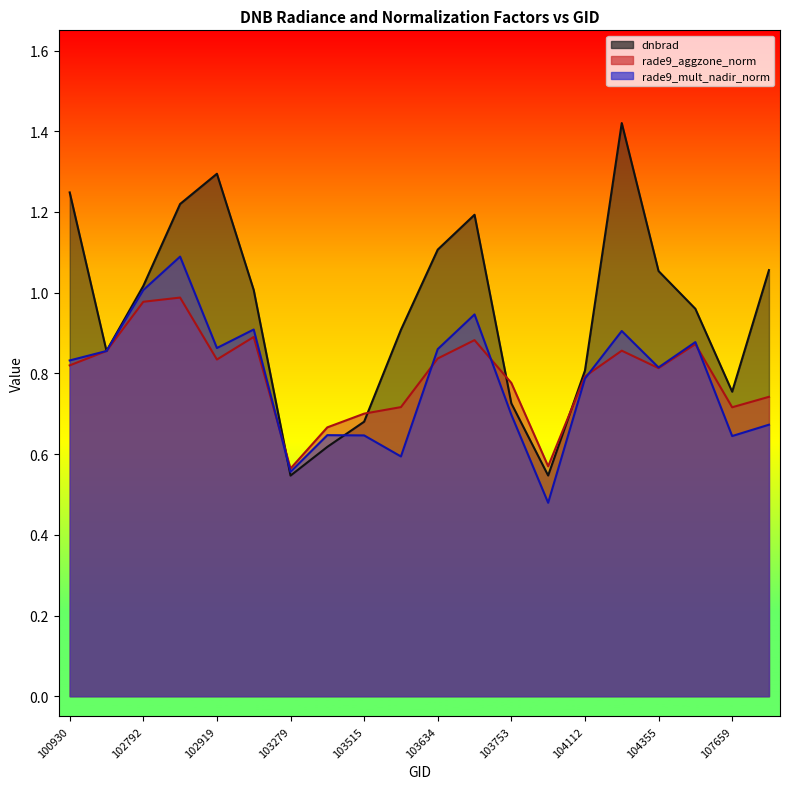

The value of rade9_aggzone_norm at 103524 is 0.3. True or false?

False